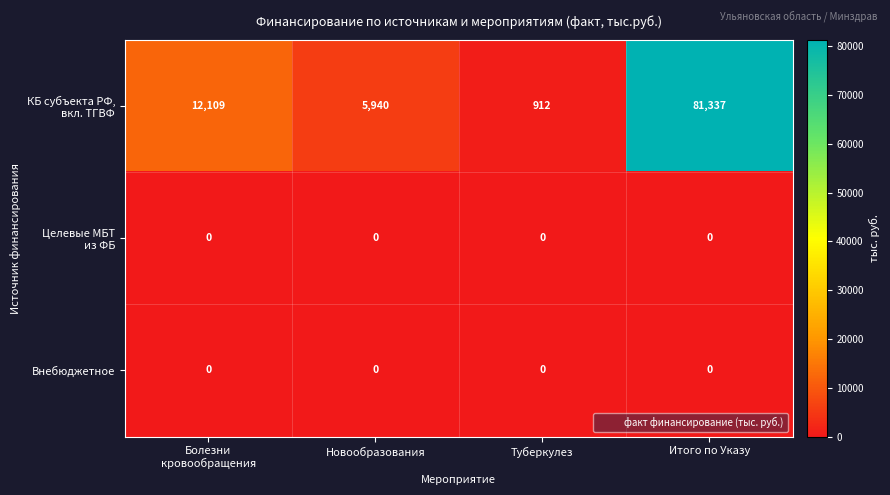

What is the maximum value shown in the chart?

81337